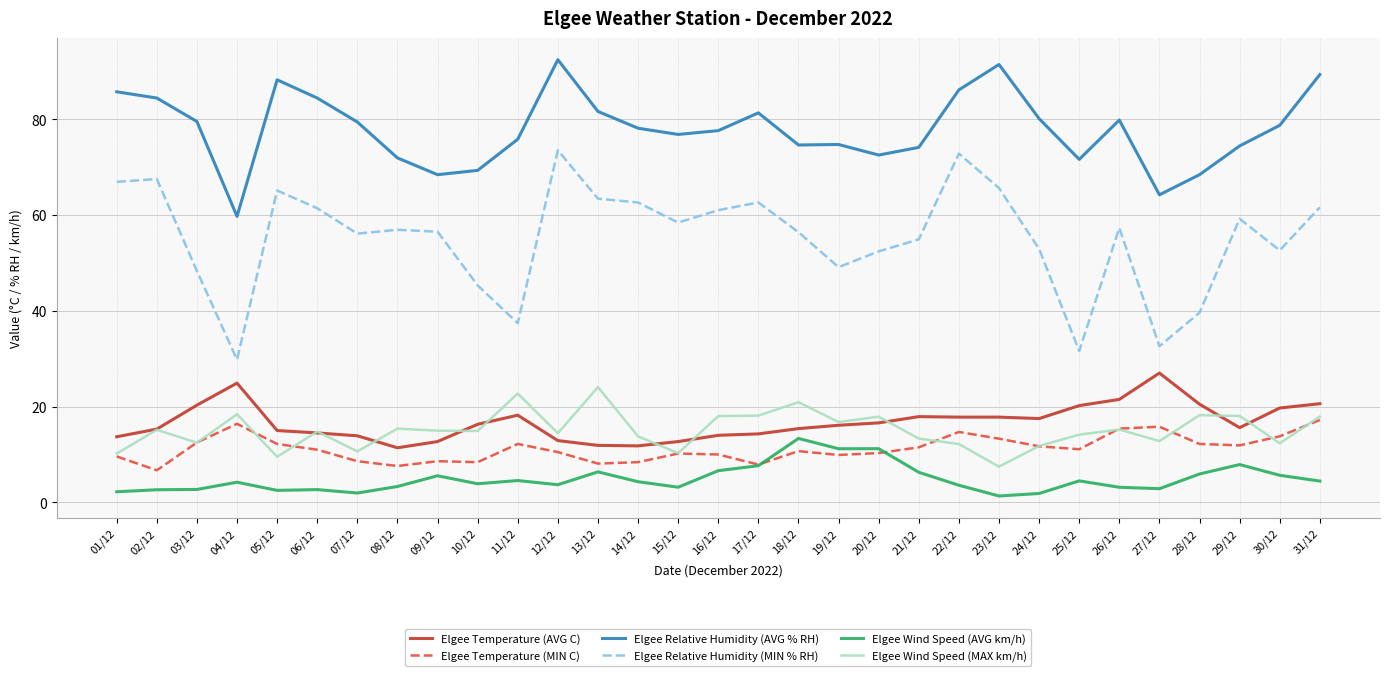

Which series has the widest spread of values?

Elgee Relative Humidity (MIN % RH)